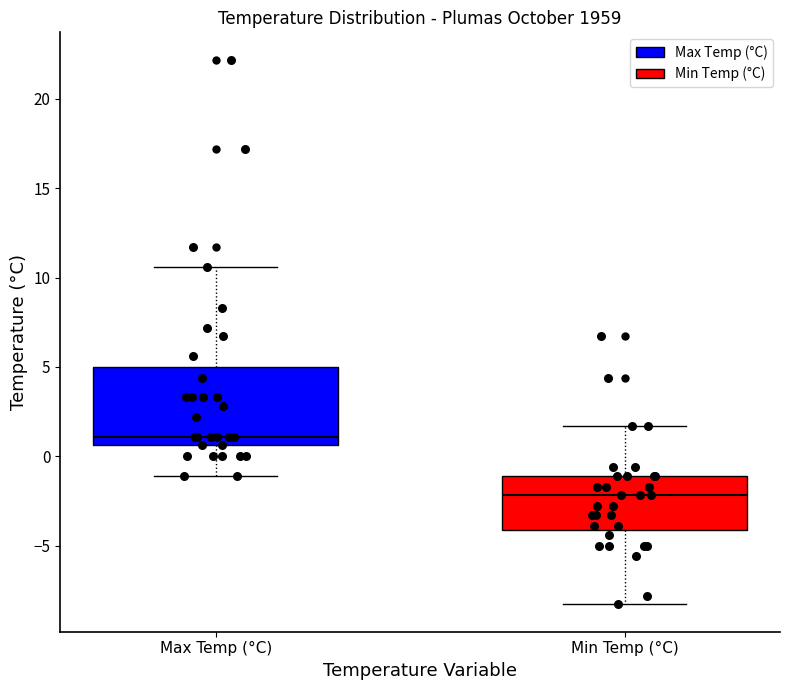

Which box has the lowest median line?

Min Temp (°C)